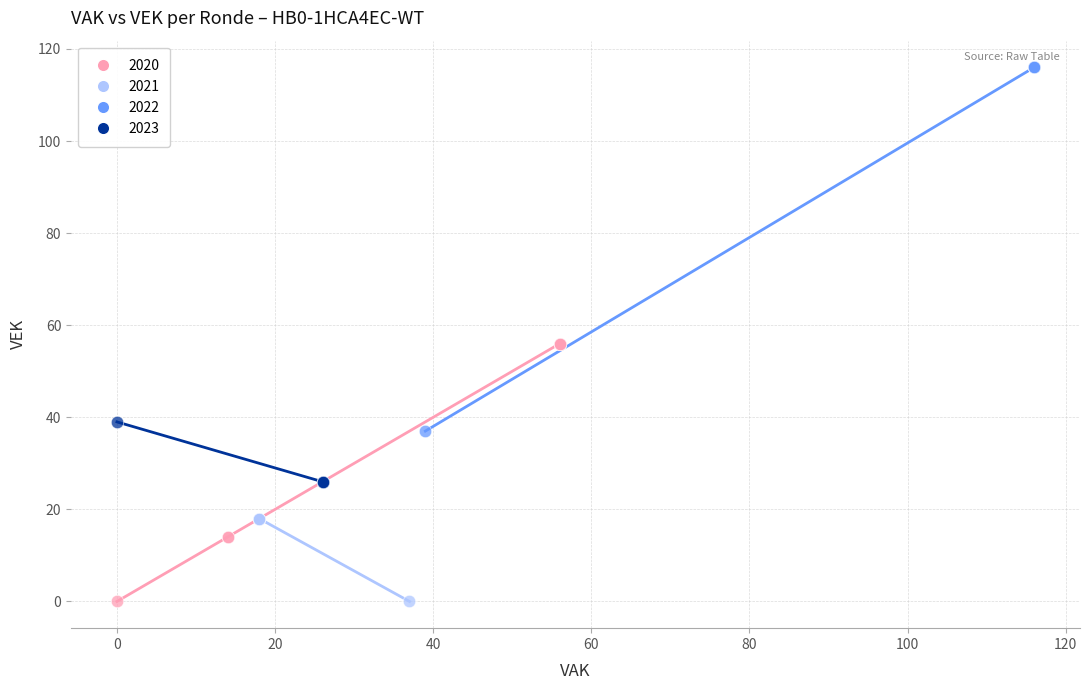

Which series has the largest Y range (max minus min)?

2022